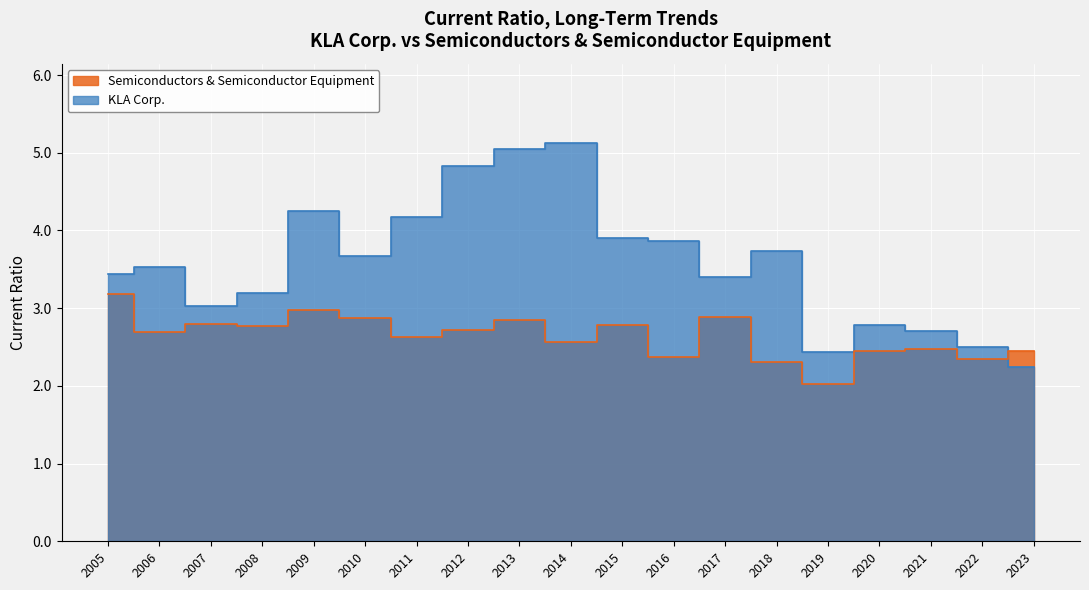

True or false: Semiconductors & Semiconductor Equipment has a value of 2.6 at 2014.

True